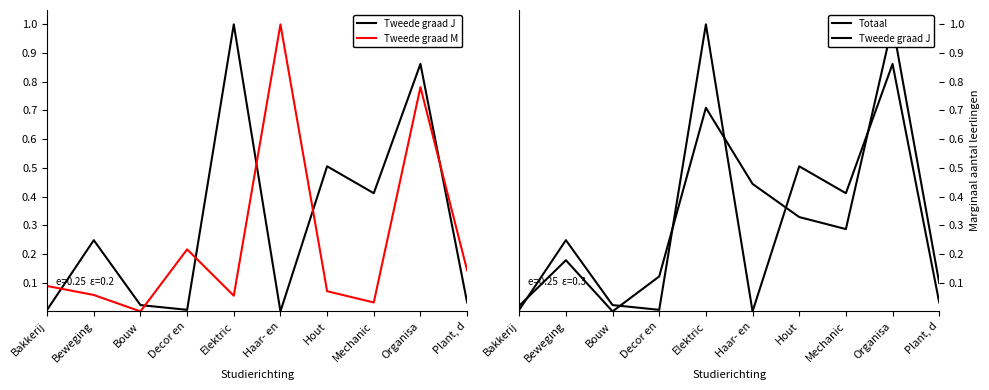

List the labels in order of Tweede graad J value, largest first.

Elektric, Organisa, Hout, Mechanic, Beweging, Plant, d, Bouw, Bakkerij, Decor en, Haar- en